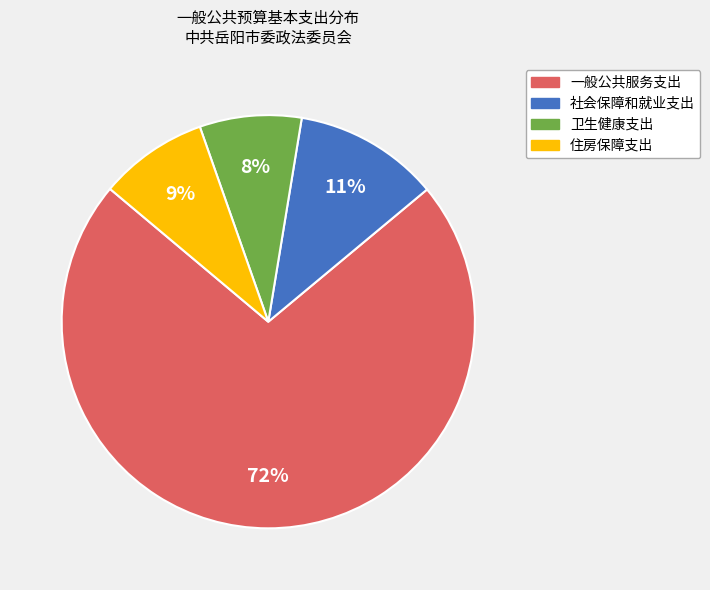

What is the majority slice?

一般公共服务支出